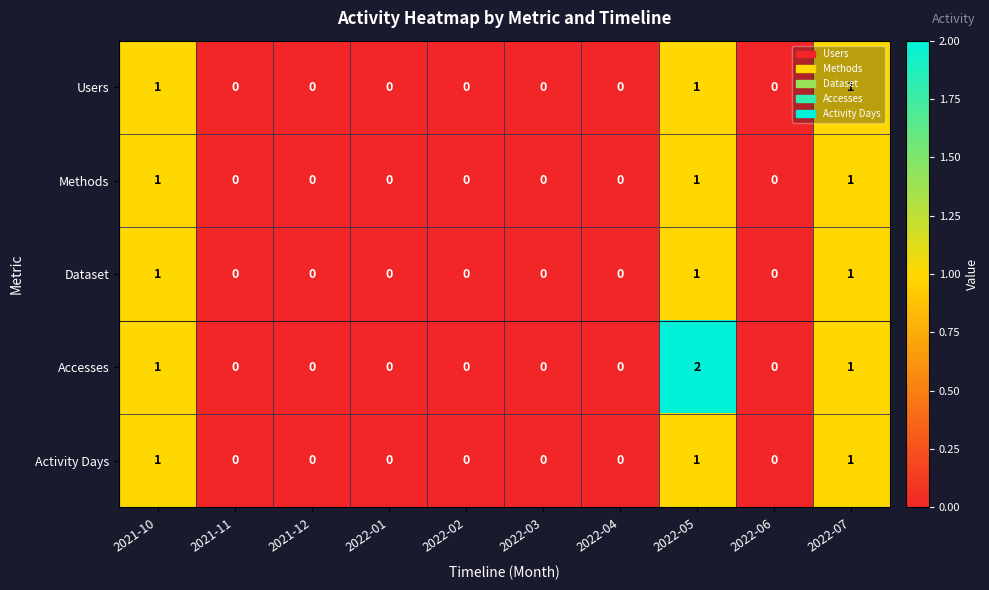

How many categories are shown in the chart?

10